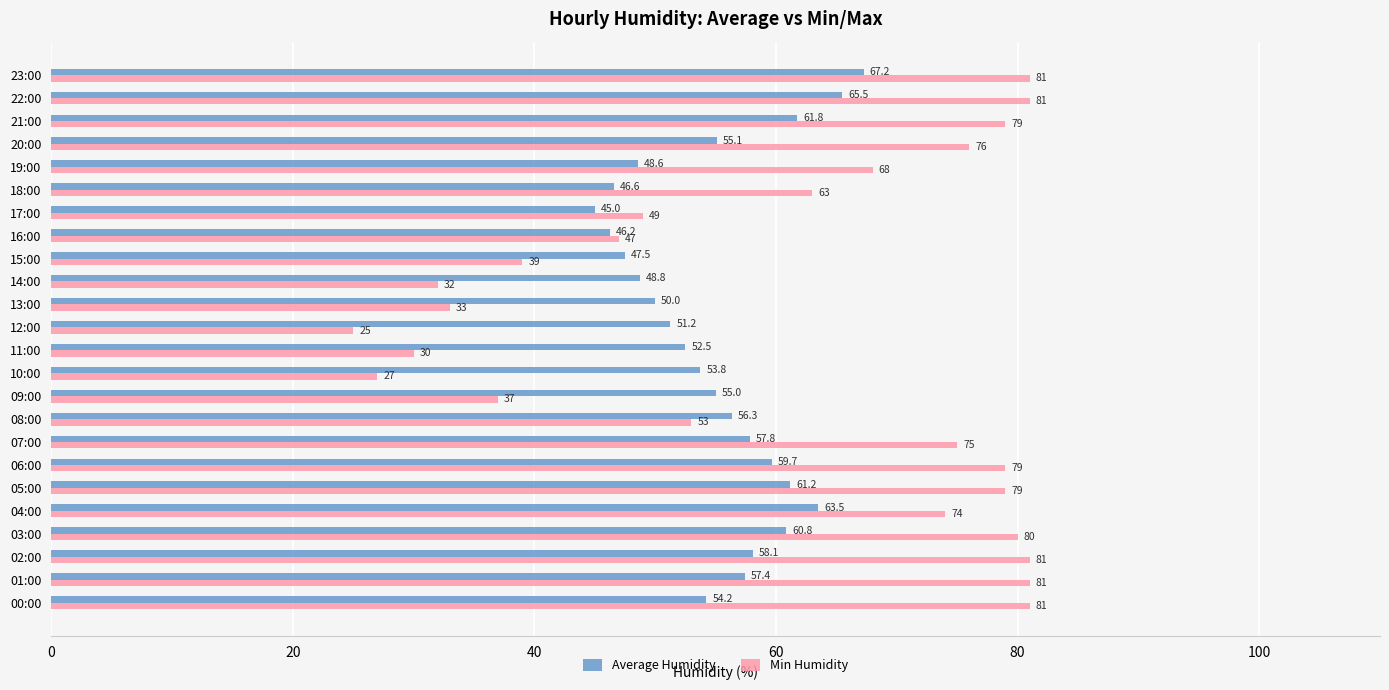

Rank the series by their maximum value, from highest to lowest.

Min Humidity, Average Humidity